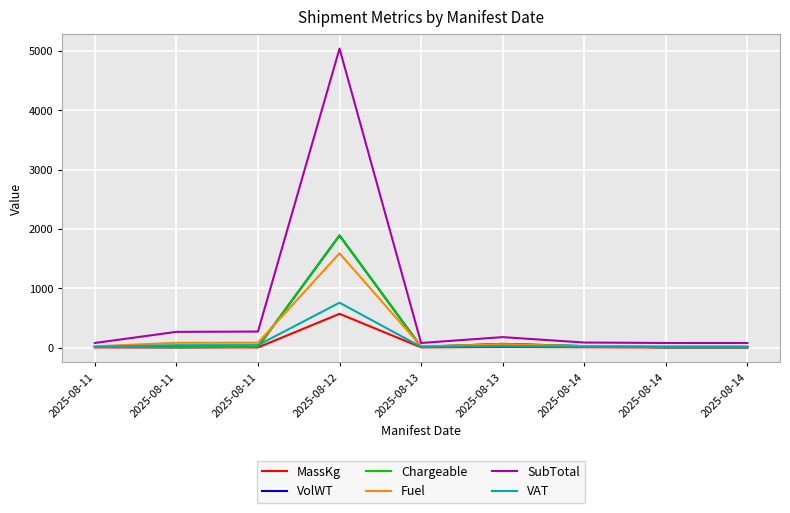

True or false: MassKg and VolWT intersect in this chart.

False